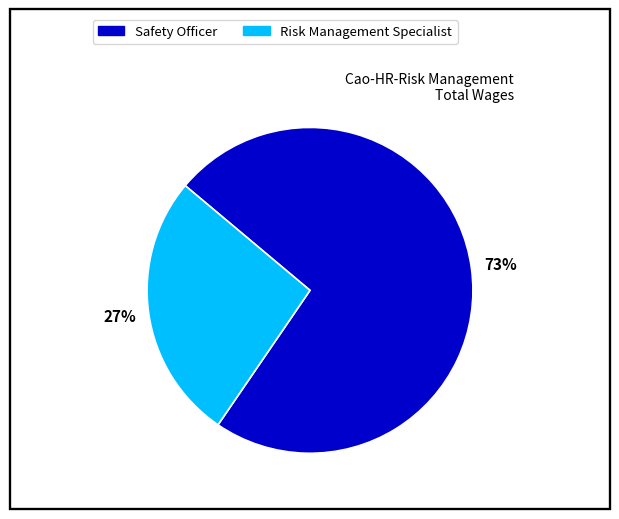

What is the smallest slice in the pie chart?

Risk Management Specialist